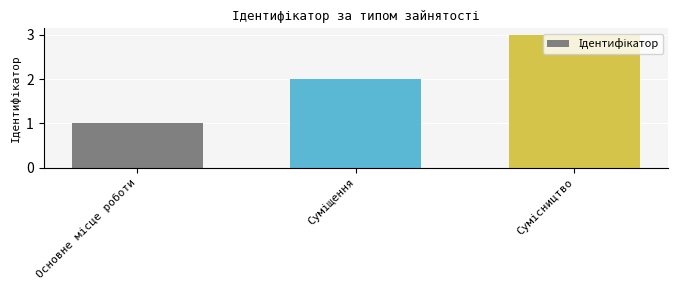

What is the maximum value shown in the chart?

3